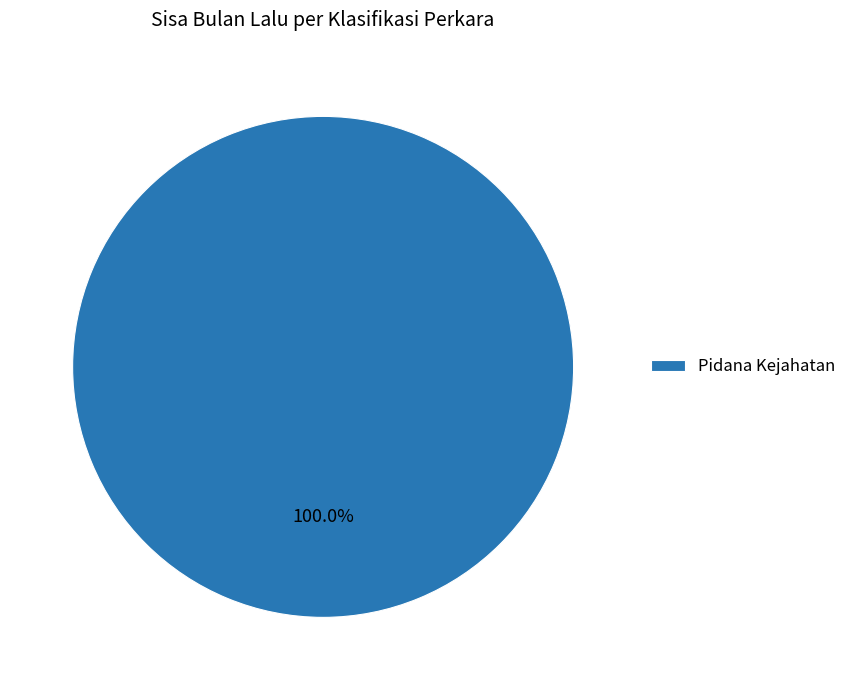

Rank the categories by value from highest to lowest.

Pidana Kejahatan